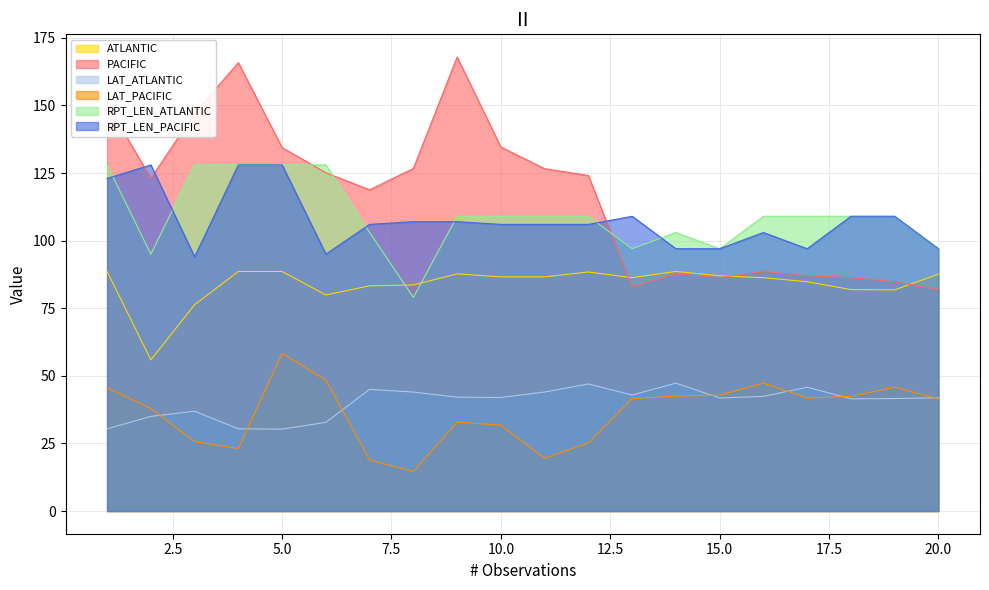

What is the maximum value for RPT_LEN_PACIFIC?

128.0